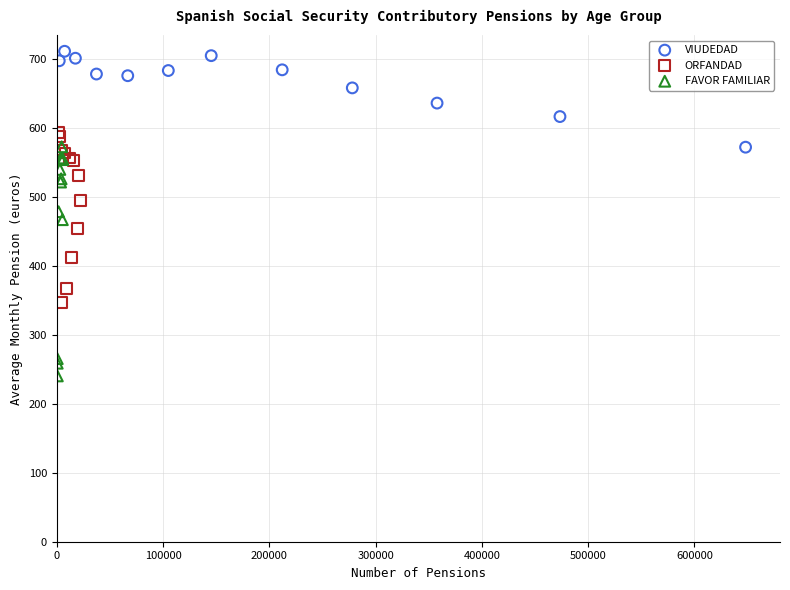

Which series has the widest spread of Y values?

FAVOR FAMILIAR